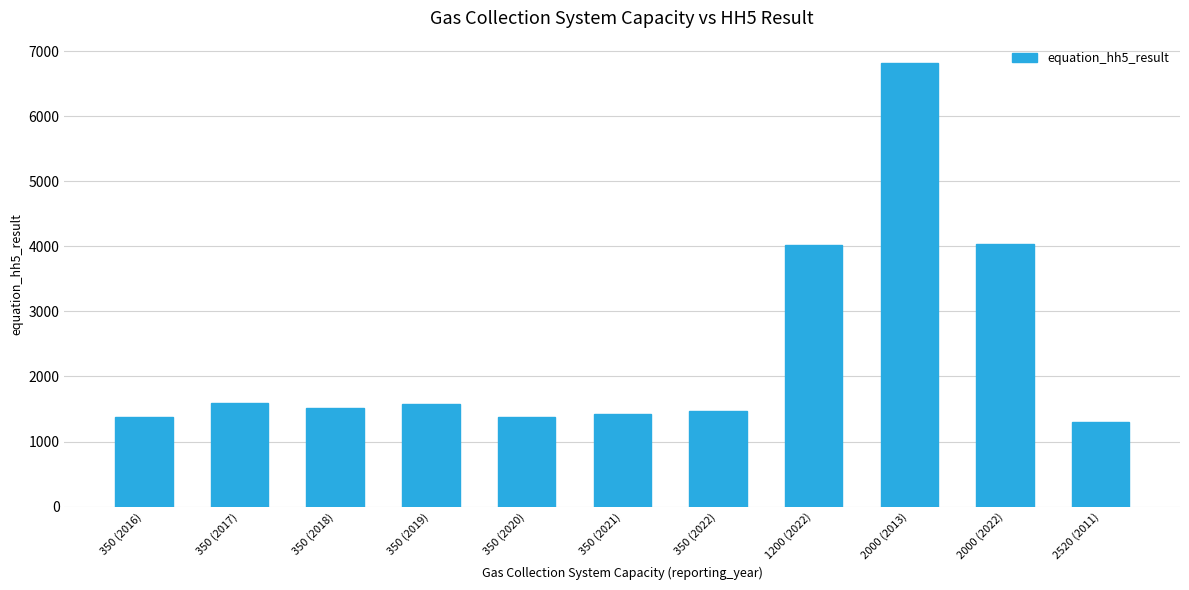

Is it true that the value at 1200 (2022) is 2014.9?

False